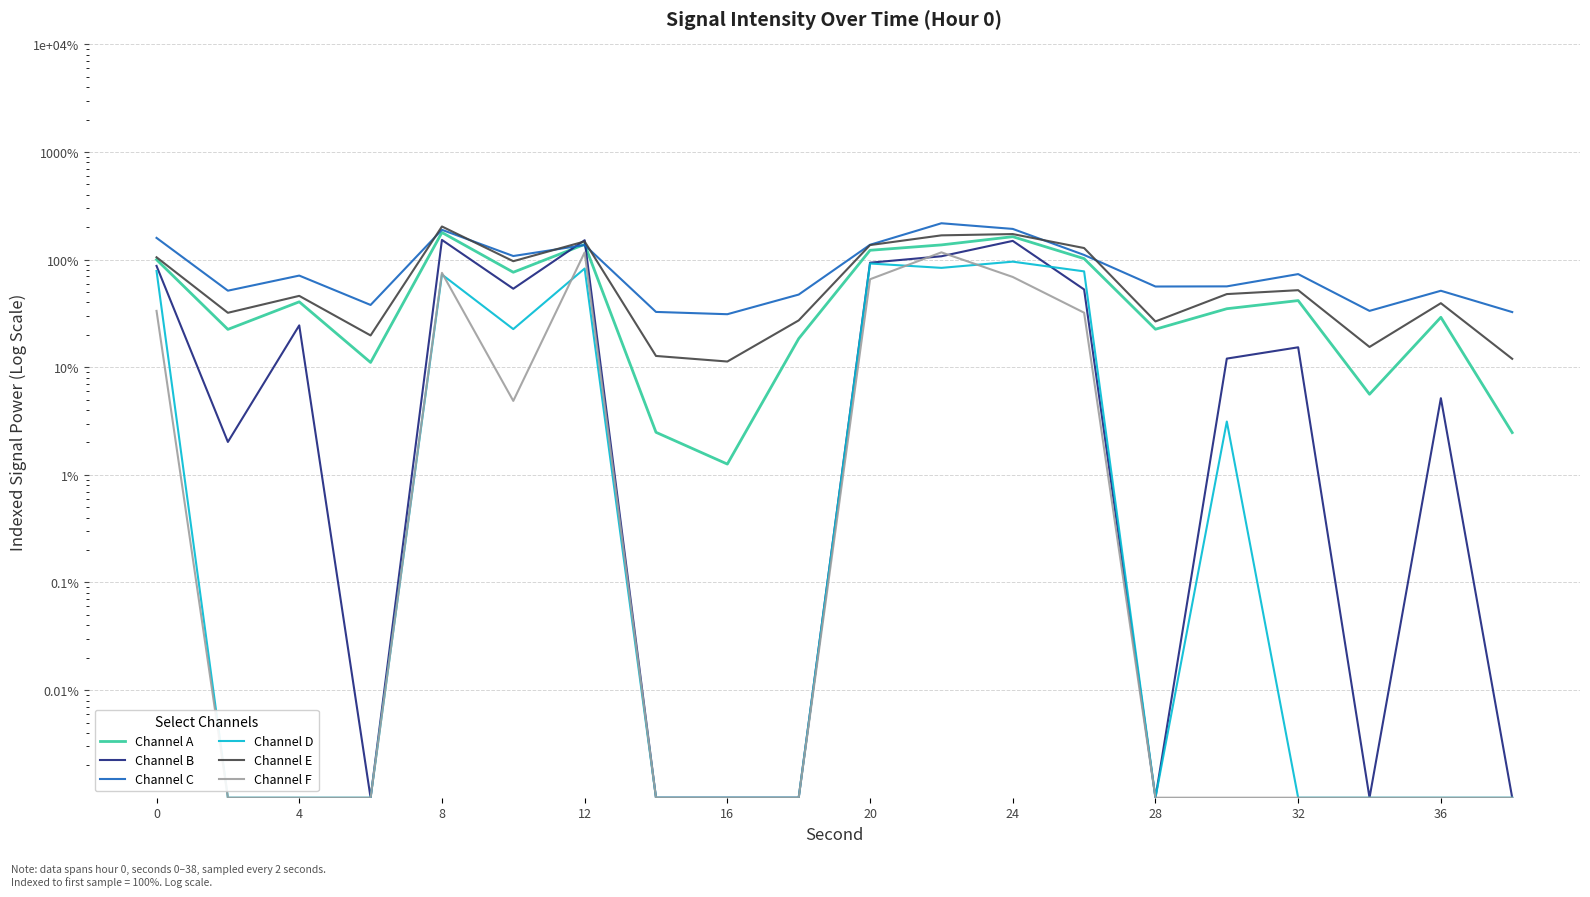

What is the greatest value displayed?

217.8